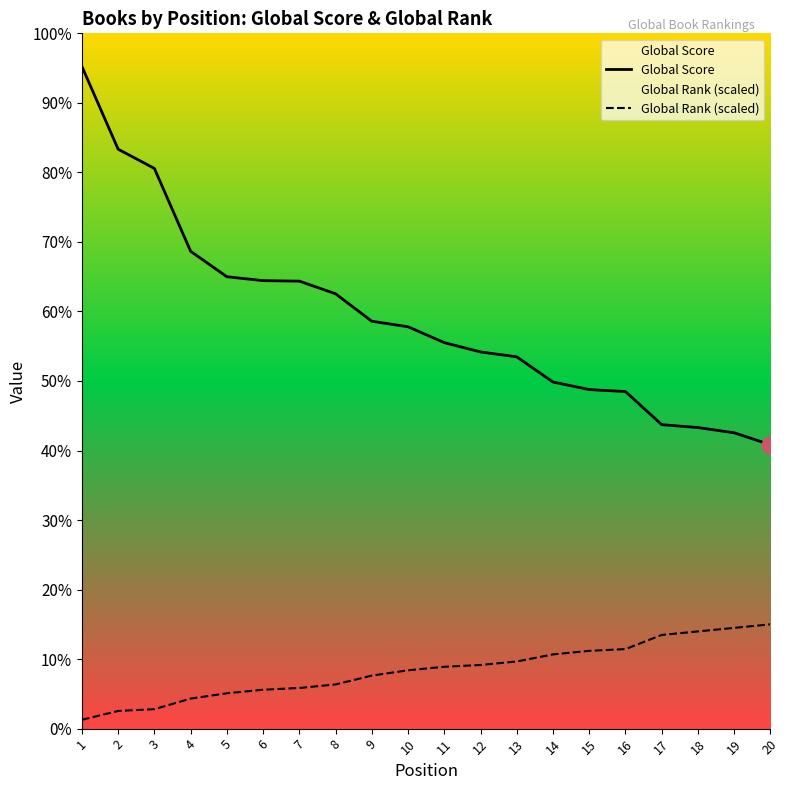

True or false: Global Rank (scaled) and Global Score intersect in this chart.

False